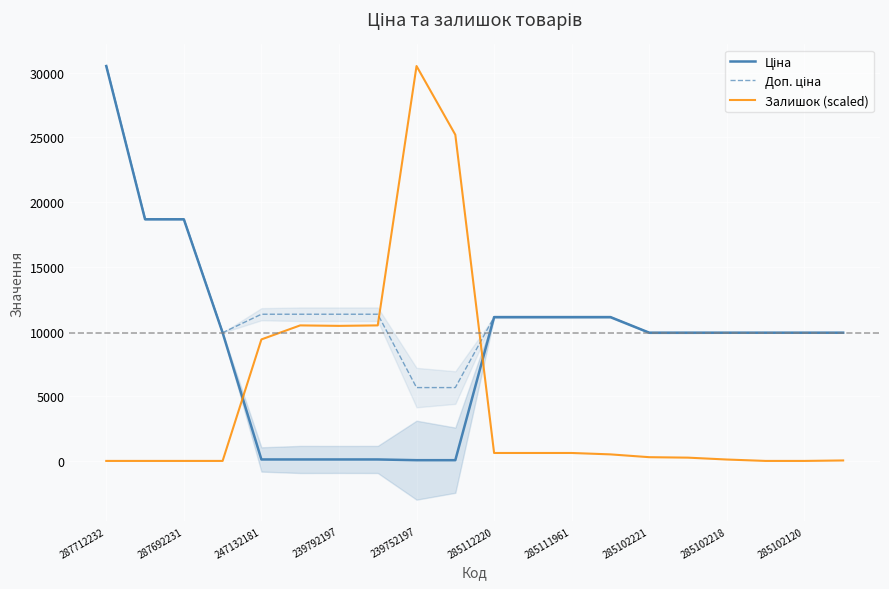

List the series in order of their peak value, highest first.

Ціна, Доп. ціна, Залишок (scaled)